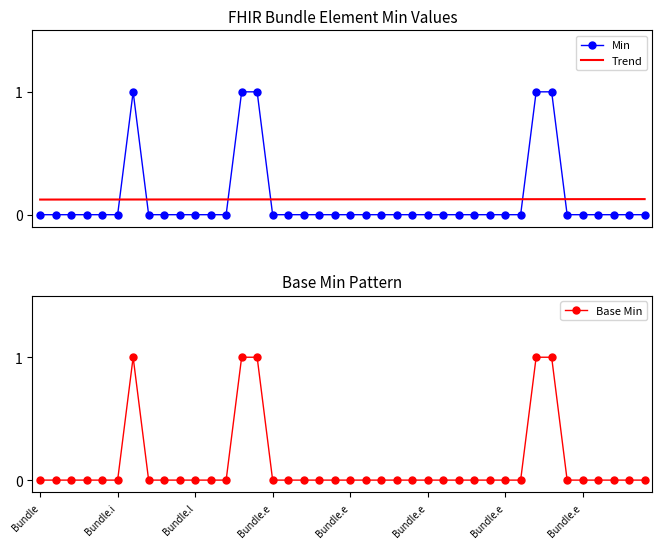

How many values in Min are above zero?

5